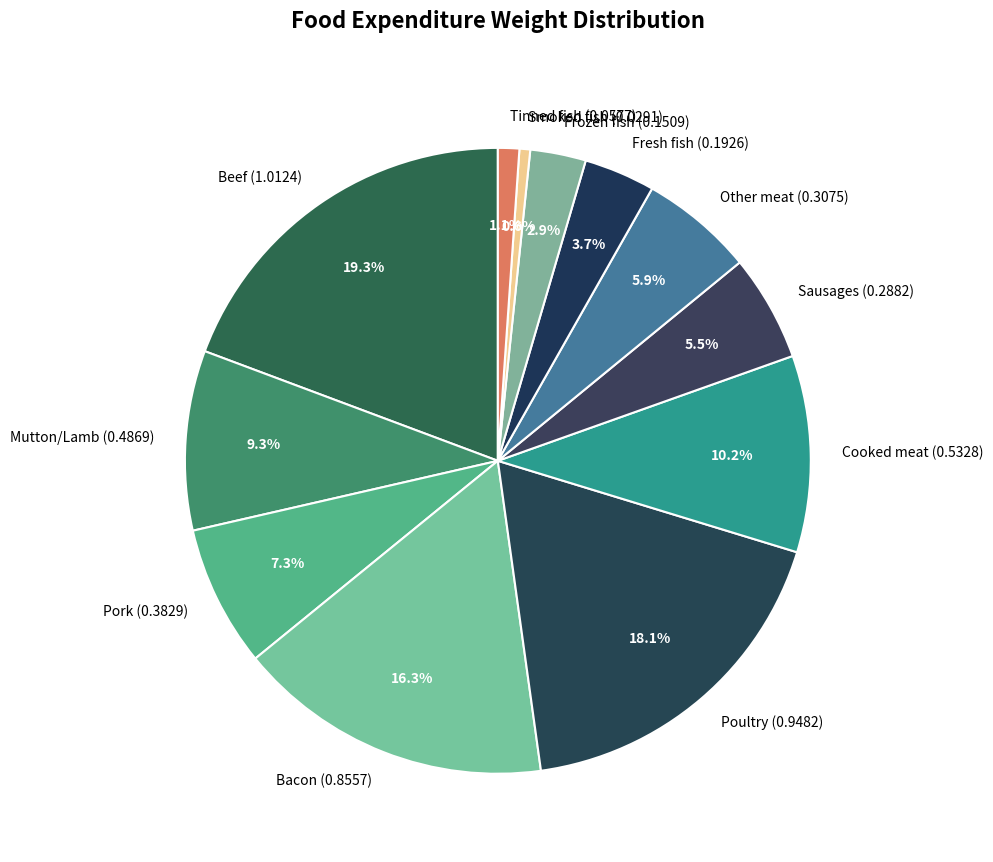

Does Poultry represent more than half of the total?

No